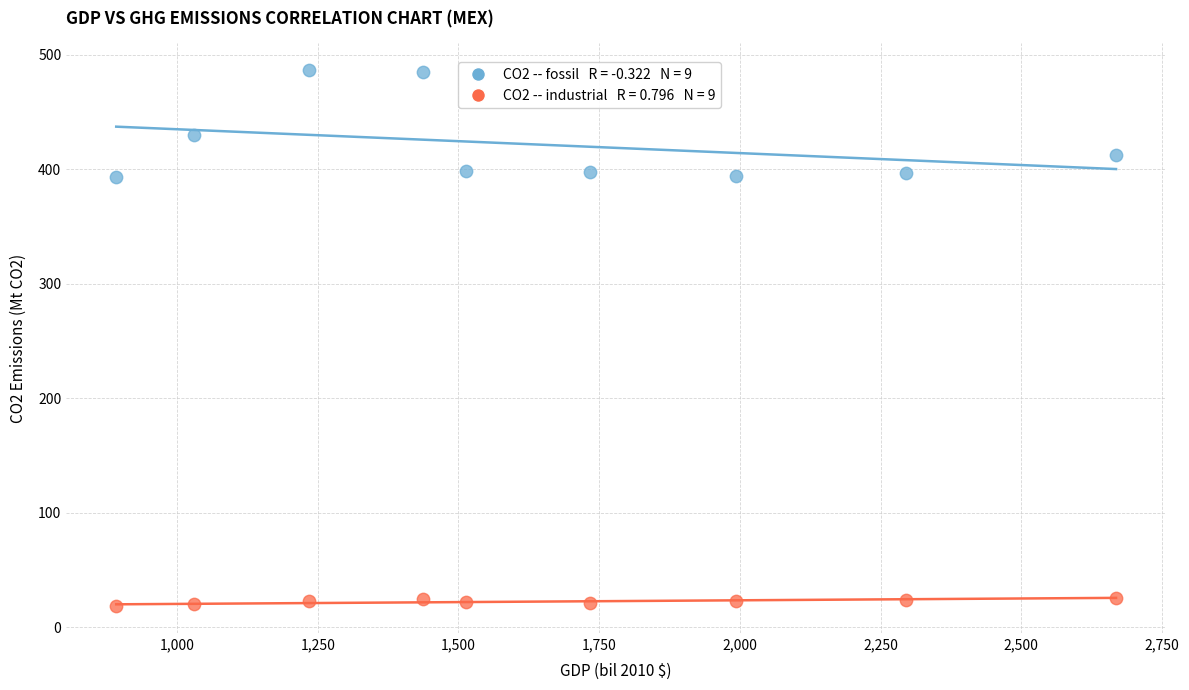

Across all data points, what is the range of Y values (max minus min)?

468.0